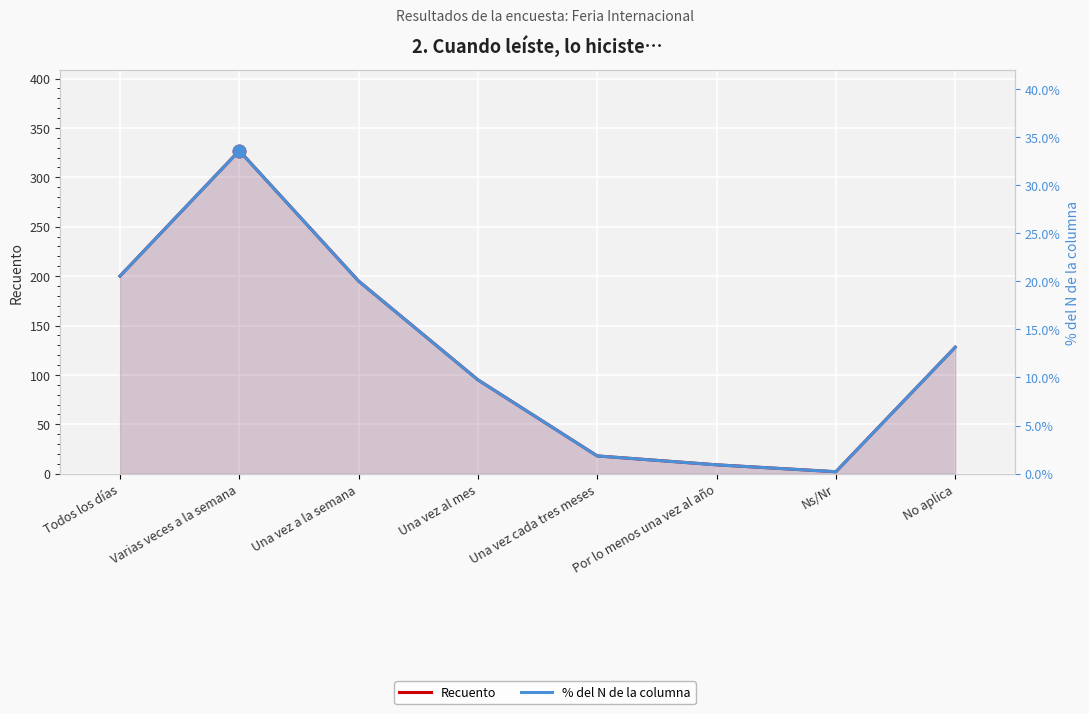

What is the difference between the second highest and minimum values in the % del N de la columna series?

20.3